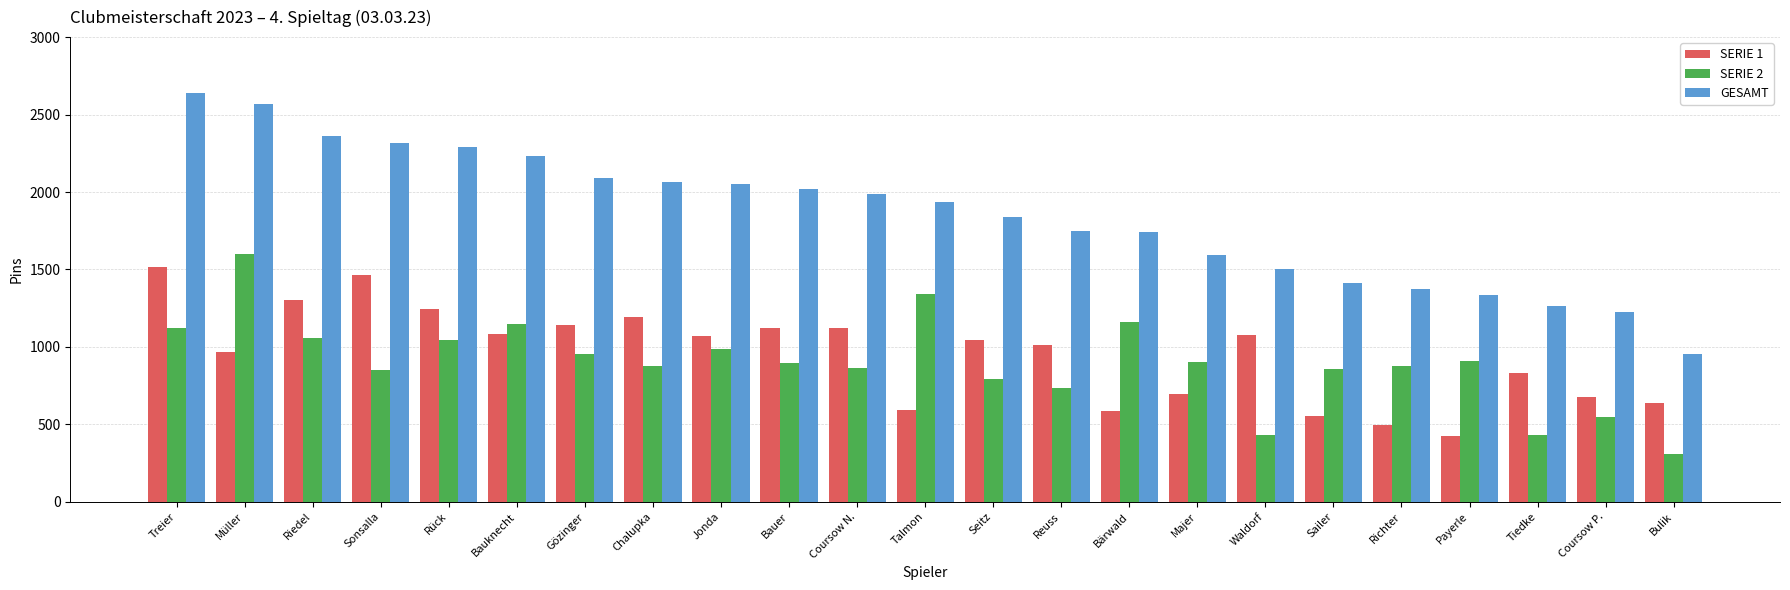

How many data points in SERIE 1 are less than 1044?

11